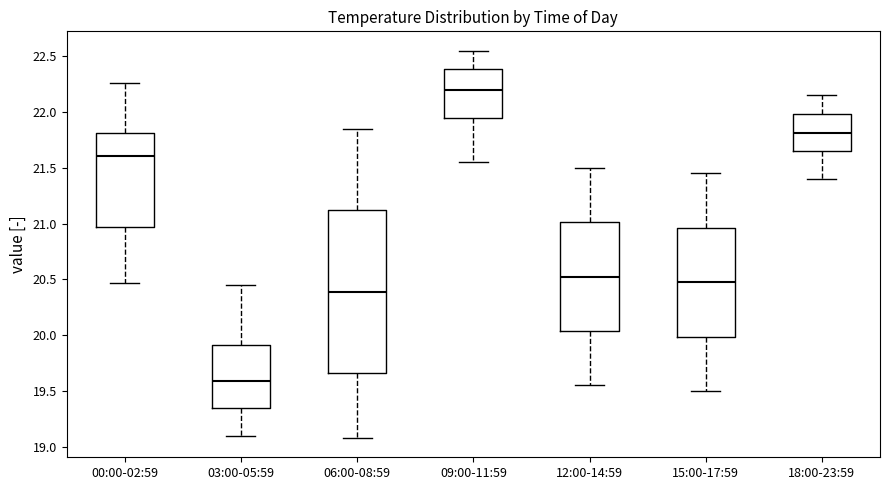

Reading left to right, transcribe this box plot: for each box, give where its median line is, the range the box spans, and where its two whiskers end, as read against the y-axis. The values are not printed on the chart, so give them approximately, as read against the axis.

00:00-02:59: median 21.60, box 20.95 to 21.80, whiskers 20.45 to 22.25
03:00-05:59: median 19.60, box 19.35 to 19.90, whiskers 19.10 to 20.45
06:00-08:59: median 20.40, box 19.65 to 21.10, whiskers 19.10 to 21.85
09:00-11:59: median 22.20, box 21.95 to 22.40, whiskers 21.55 to 22.55
12:00-14:59: median 20.55, box 20.05 to 21.00, whiskers 19.55 to 21.50
15:00-17:59: median 20.50, box 20.00 to 20.95, whiskers 19.50 to 21.45
18:00-23:59: median 21.80, box 21.65 to 22.00, whiskers 21.40 to 22.15